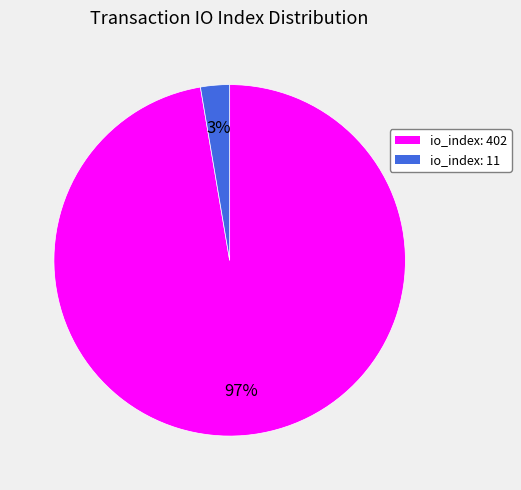

Between io_index: 402 and io_index: 11, which is larger?

io_index: 402